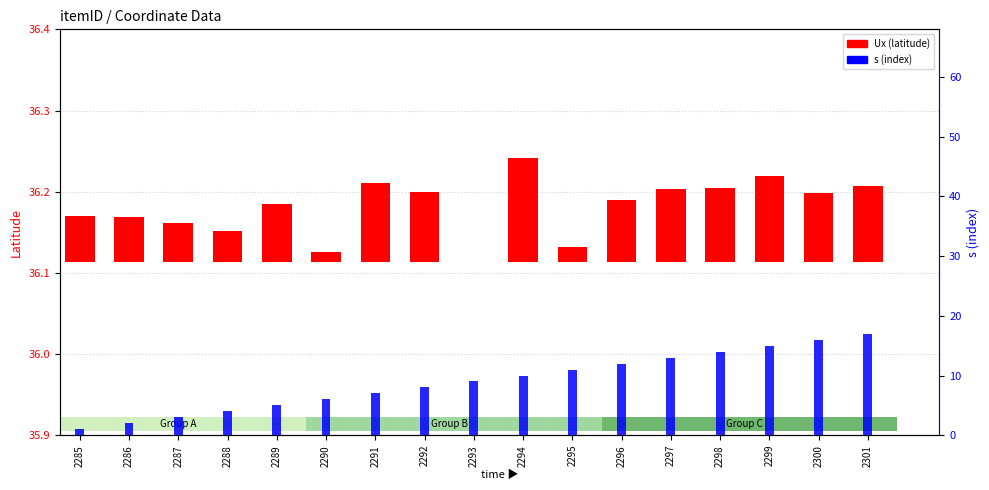

Read the s (index) value at 2301.

17.0